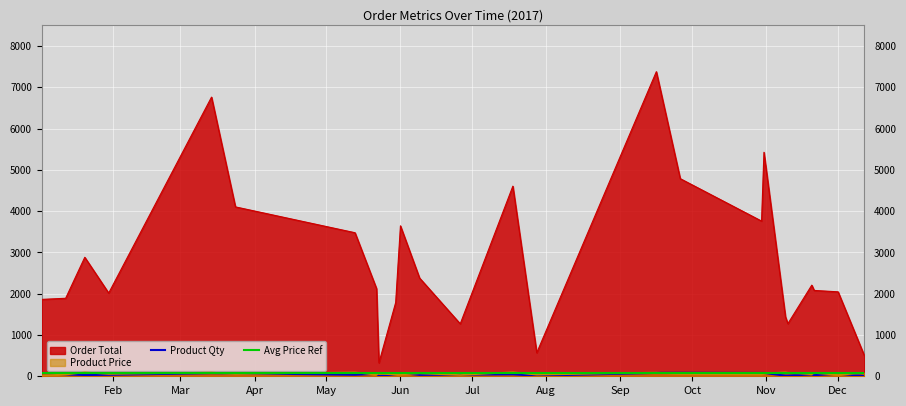

True or false: Product Price and Order Total intersect in this chart.

False